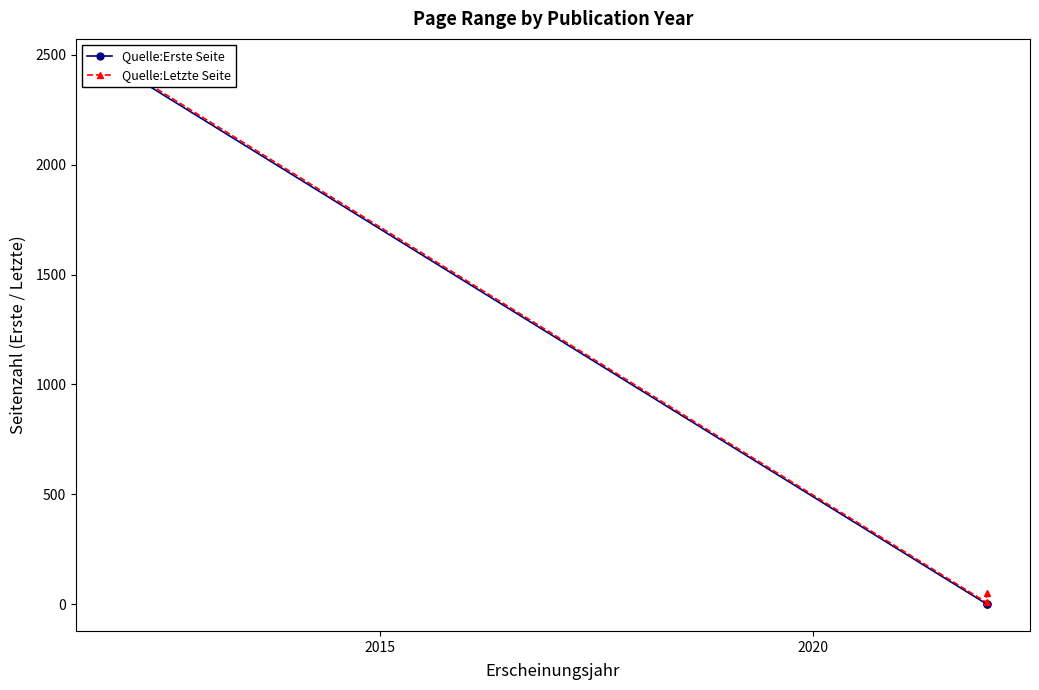

Which series has the largest range (max minus min)?

Quelle:Letzte Seite